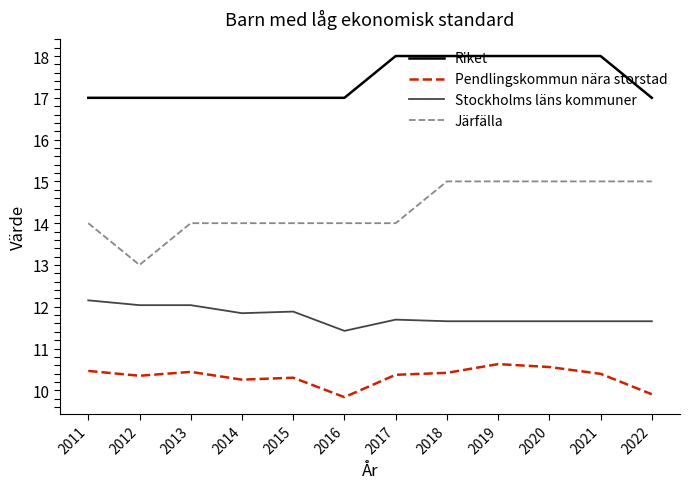

Is the value of Järfälla at 2014 greater than the value of Riket at 2022?

No